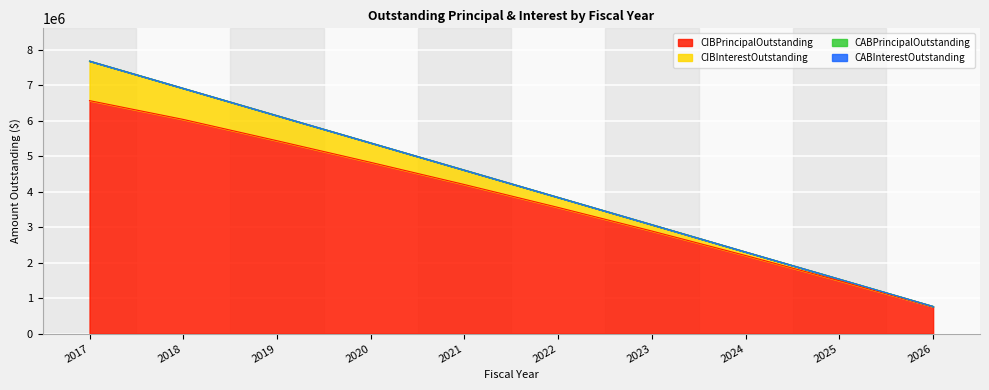

How many lines are shown in the chart?

4